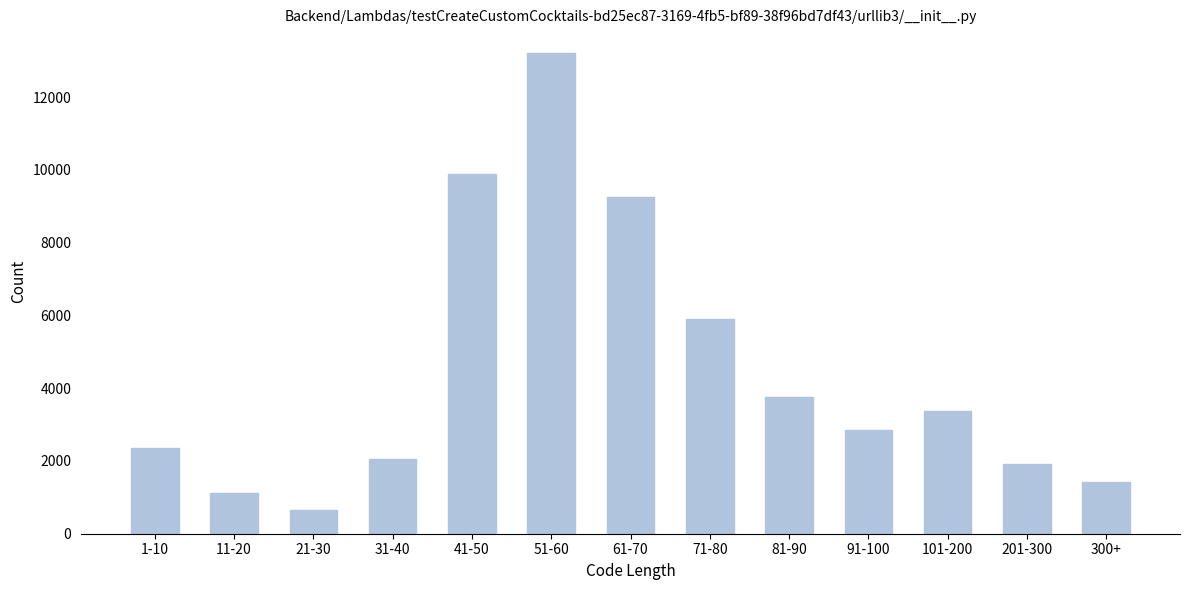

Reading left to right, what are all the values shown in this chart?

2345	1117	659	2065	9889	13205	9267	5900	3772	2839	3381	1906	1415